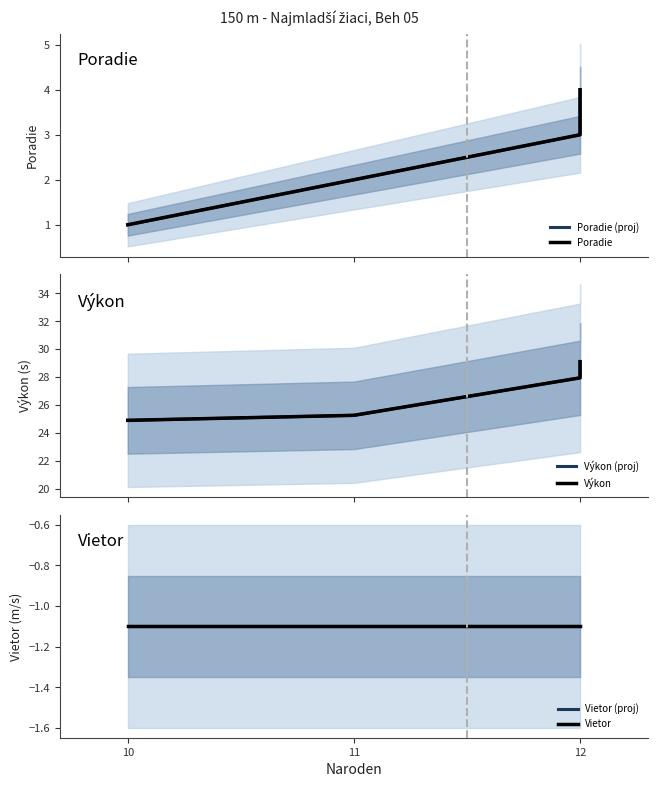

The value of Vietor at 12 is -0.8. True or false?

False